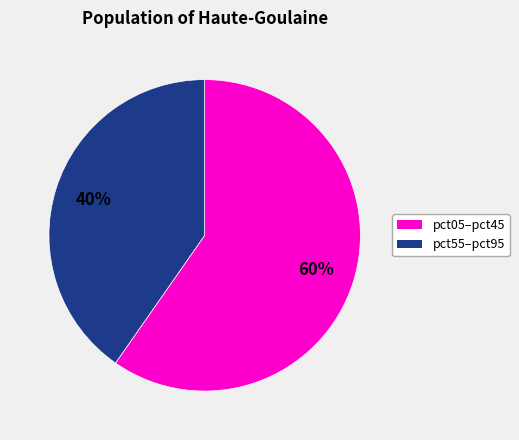

To the nearest percent, what is the average slice percentage?

50%